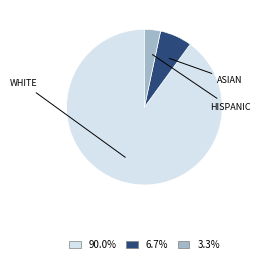

Do 90.0% and 6.7% together represent more than half of the pie?

Yes